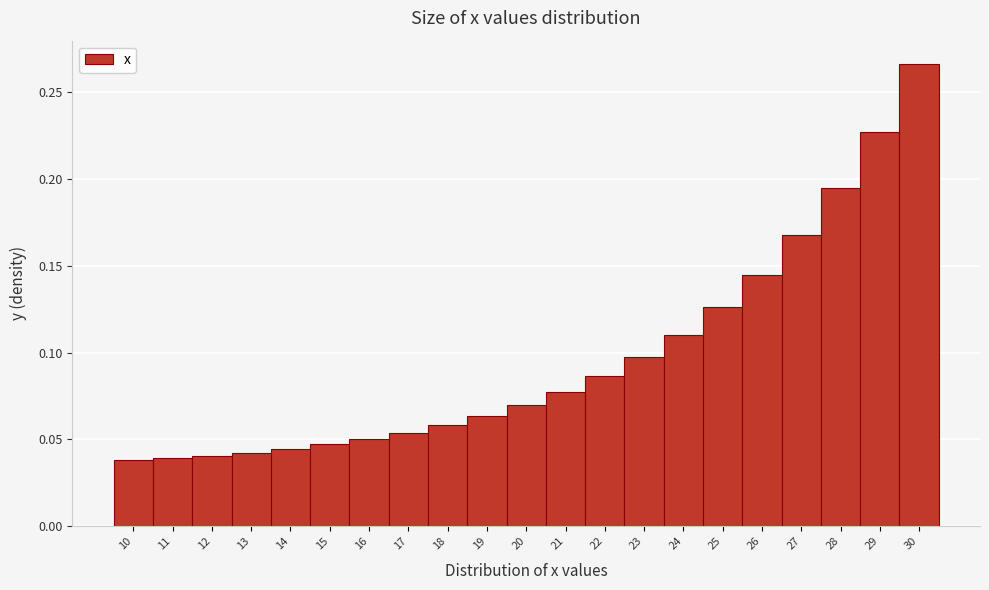

Over which range of the x-axis is the bar tallest?

29.5 to 30.5